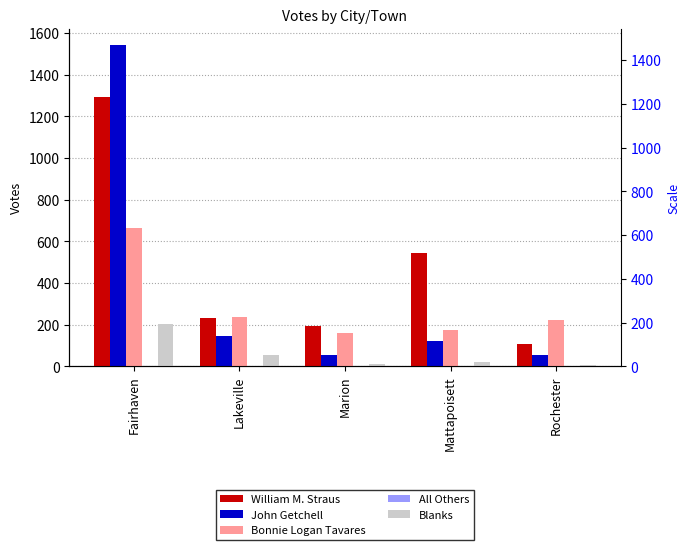

Reading left to right, list all the values displayed in this chart.

William M. Straus: Fairhaven=1293	Lakeville=231	Marion=194	Mattapoisett=542	Rochester=107
John Getchell: Fairhaven=1544	Lakeville=145	Marion=52	Mattapoisett=120	Rochester=55
Bonnie Logan Tavares: Fairhaven=666	Lakeville=238	Marion=161	Mattapoisett=172	Rochester=222
All Others: Fairhaven=0	Lakeville=0	Marion=0	Mattapoisett=0	Rochester=0
Blanks: Fairhaven=204	Lakeville=52	Marion=10	Mattapoisett=19	Rochester=6